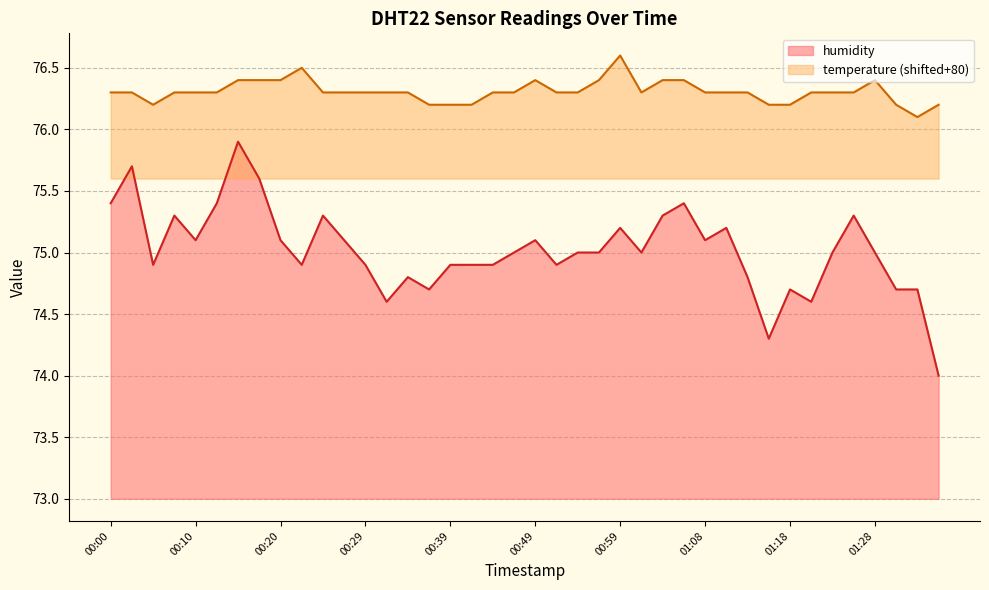

What are all the series names shown in the legend?

humidity, temperature (shifted+80)